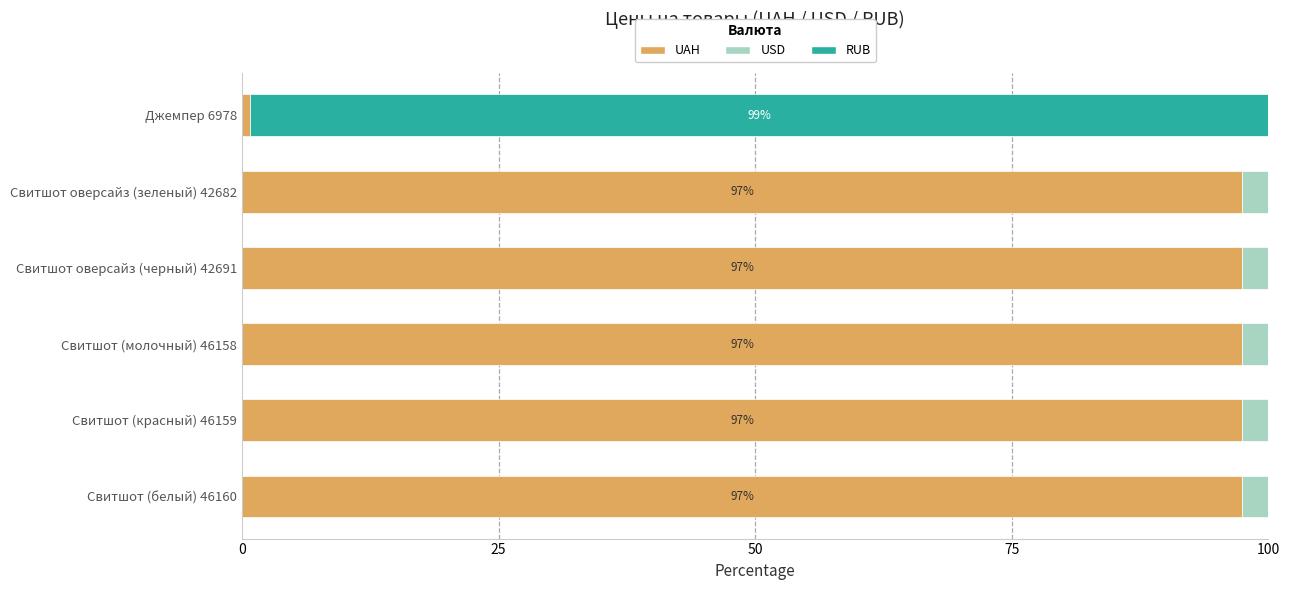

What is the highest value of the UAH series?

97.4